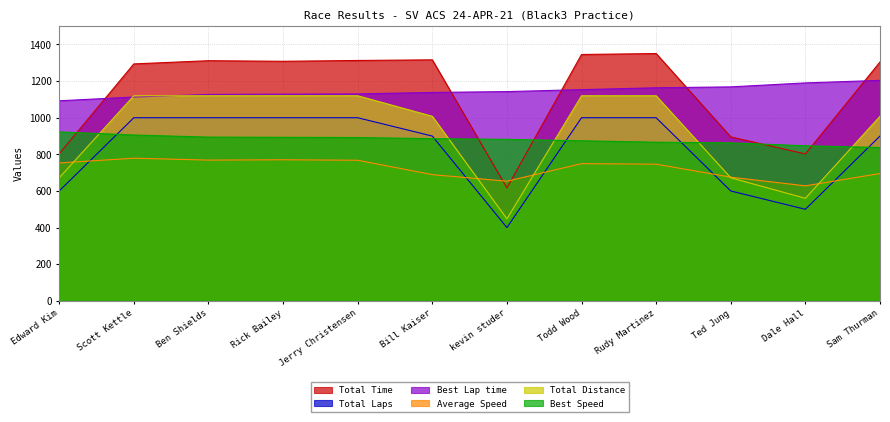

Between Scott Kettle and Ted Jung, which is larger?

Scott Kettle